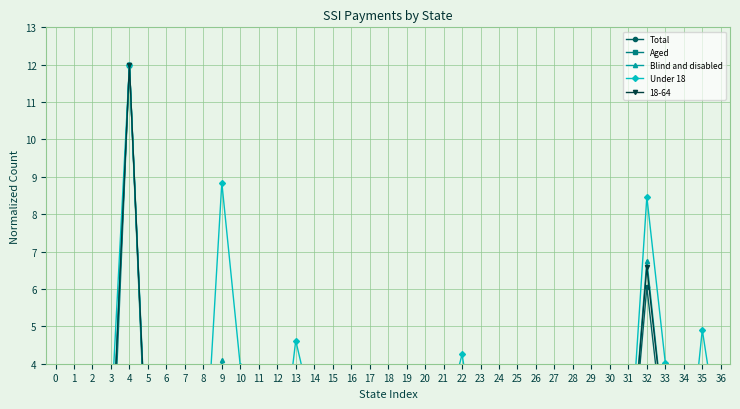

Which series changed the most between 16 and 32?

Under 18